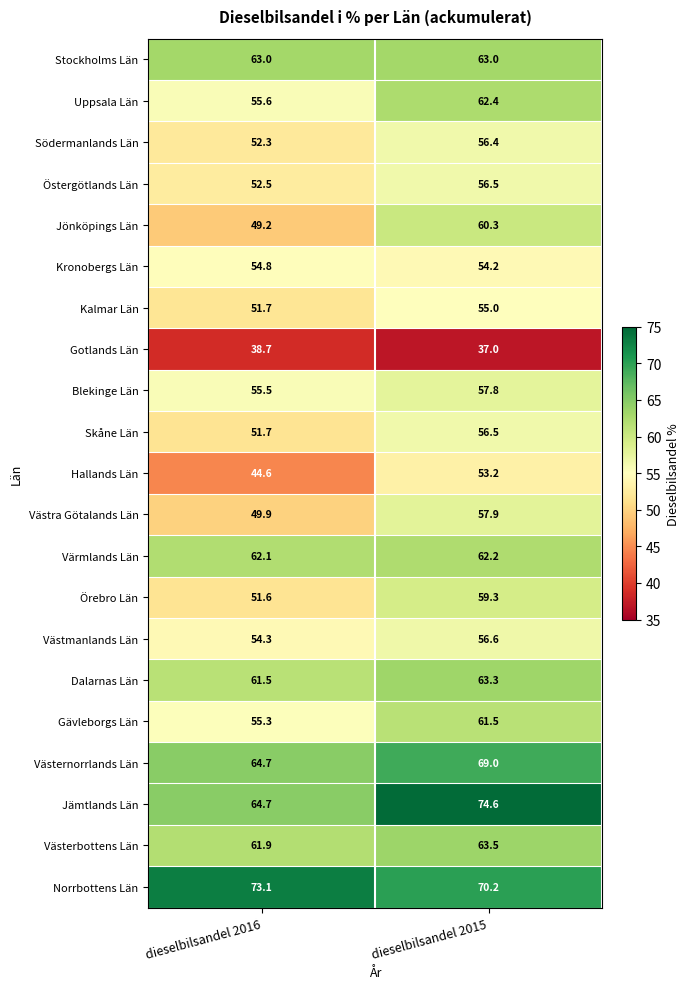

What is the minimum value shown in the chart?

37.0